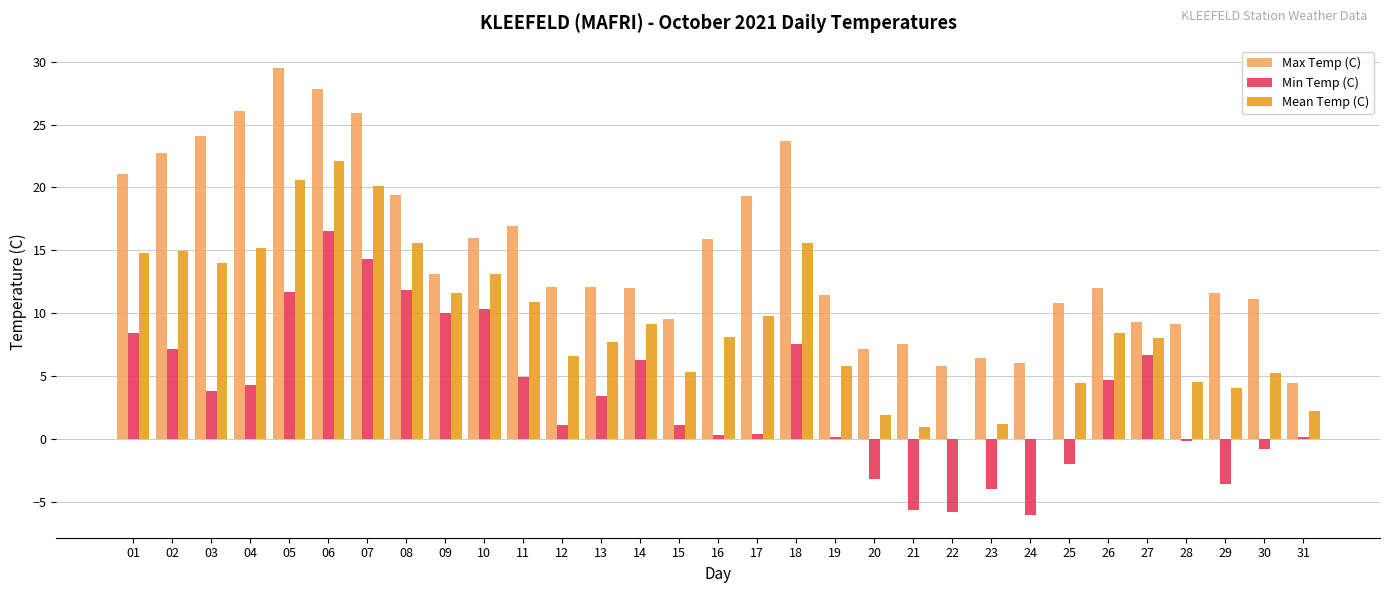

True or false: Max Temp (C) has a value of 22.7 at 02.

True